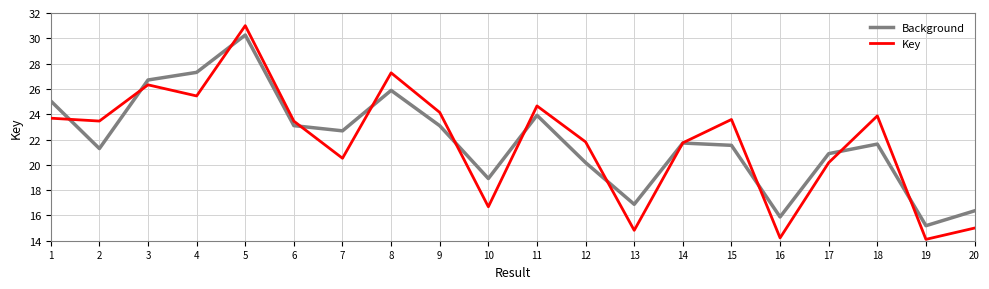

Which series ends up on top after the final intersection of Background and Key?

Background